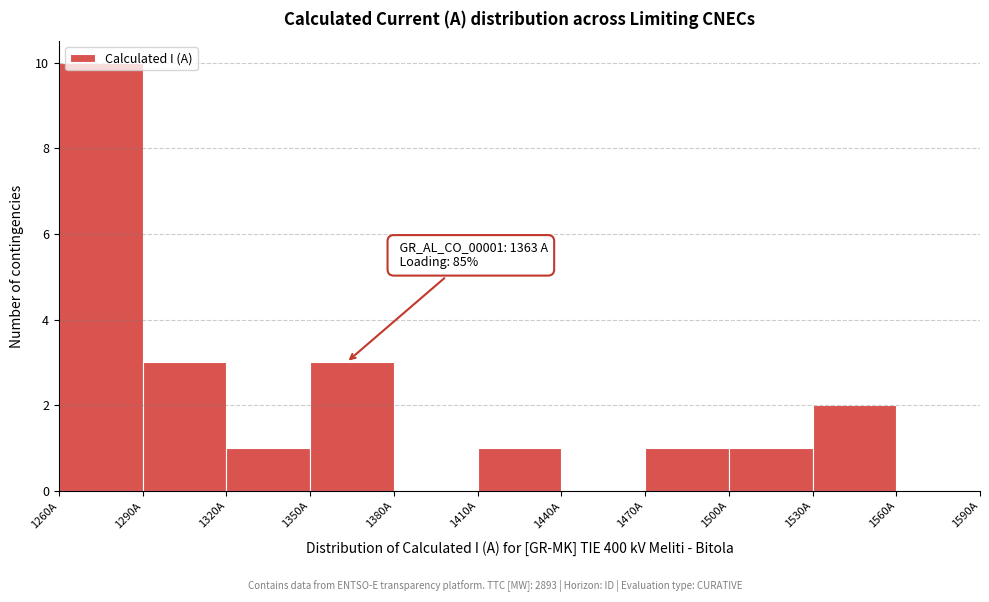

Which range on the x-axis has the tallest bar?

1260 to 1290